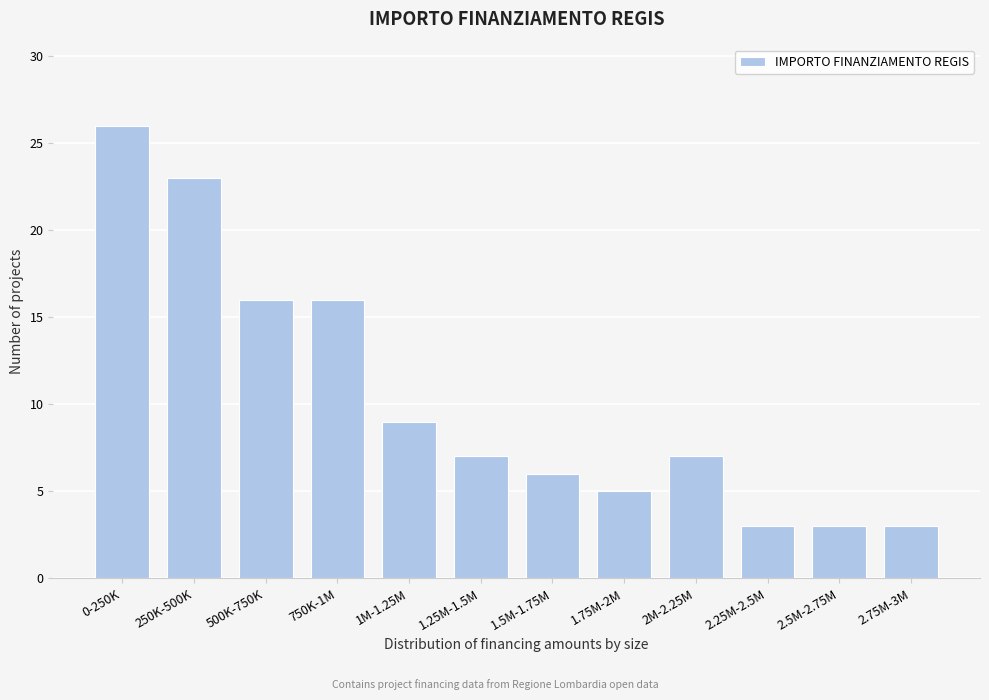

Reading left to right, what are all the values shown in this chart?

26	23	16	16	9	7	6	5	7	3	3	3